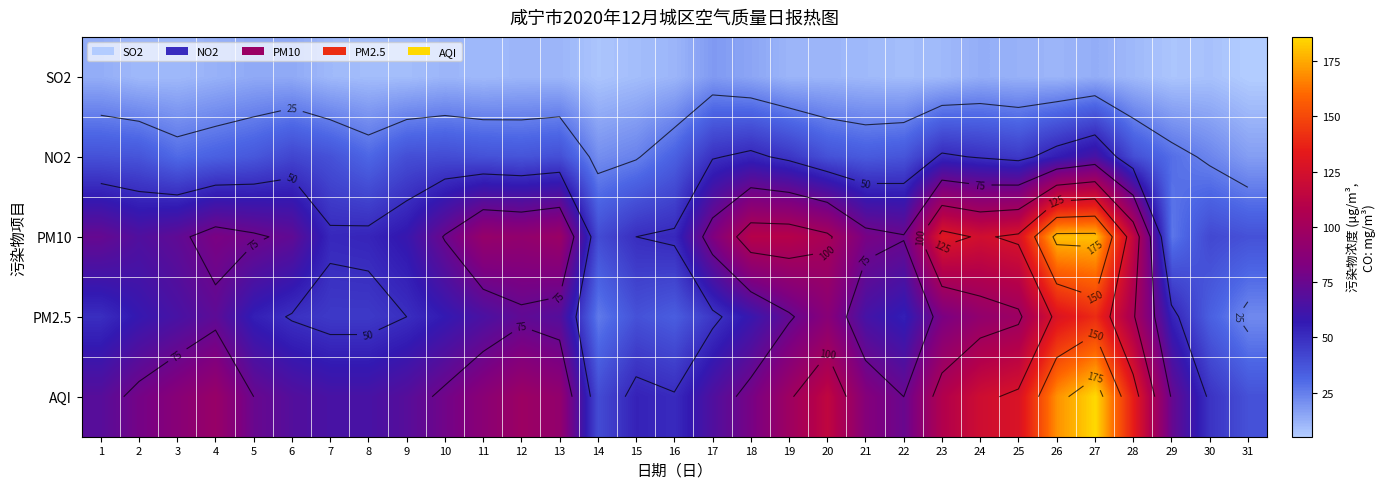

How many distinct data groups are displayed?

5